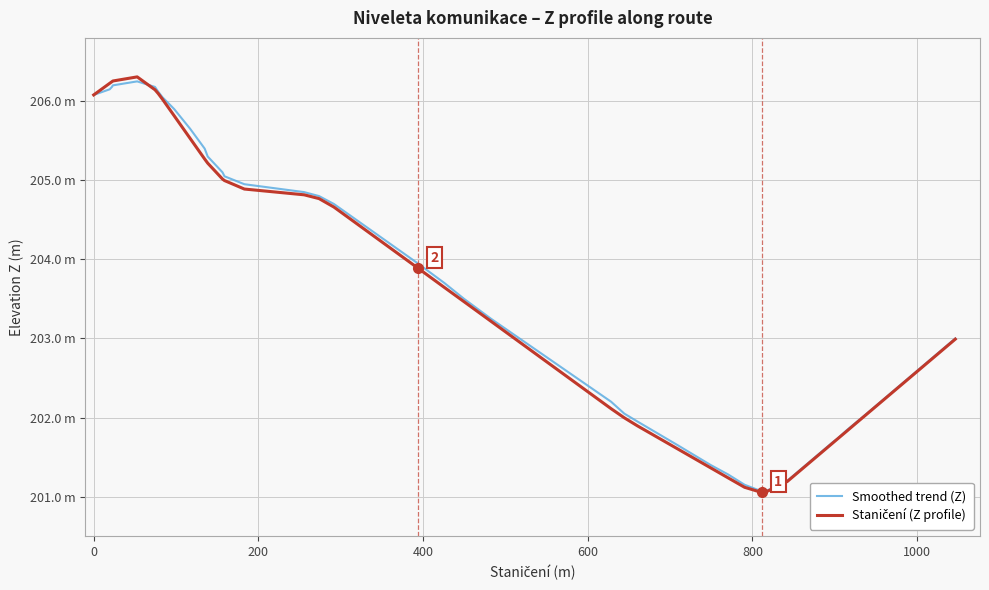

List the series in order of their overall mean, lowest first.

Staničení (Z profile), Smoothed trend (Z)